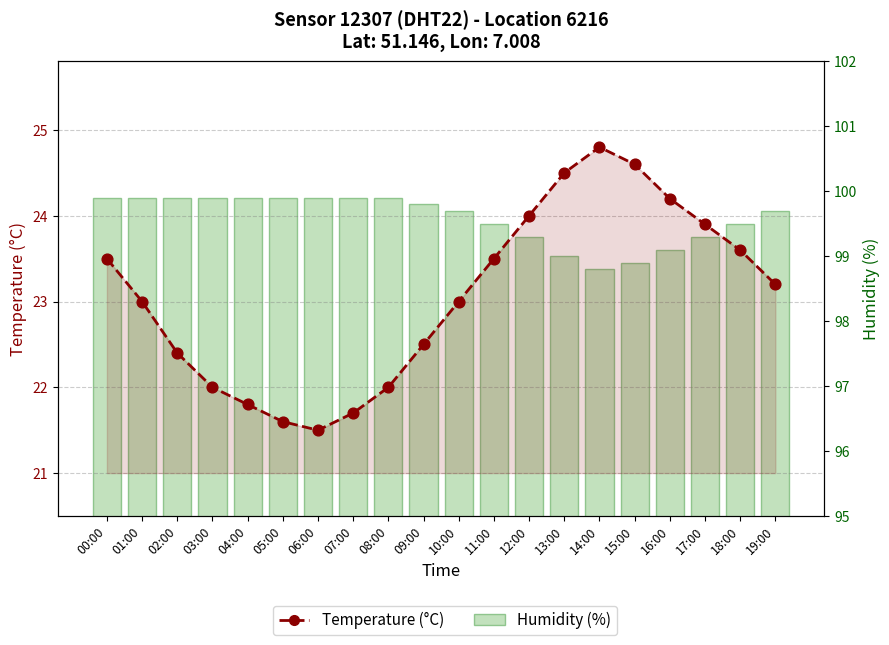

What is the total value across all series at 15:00?

123.5